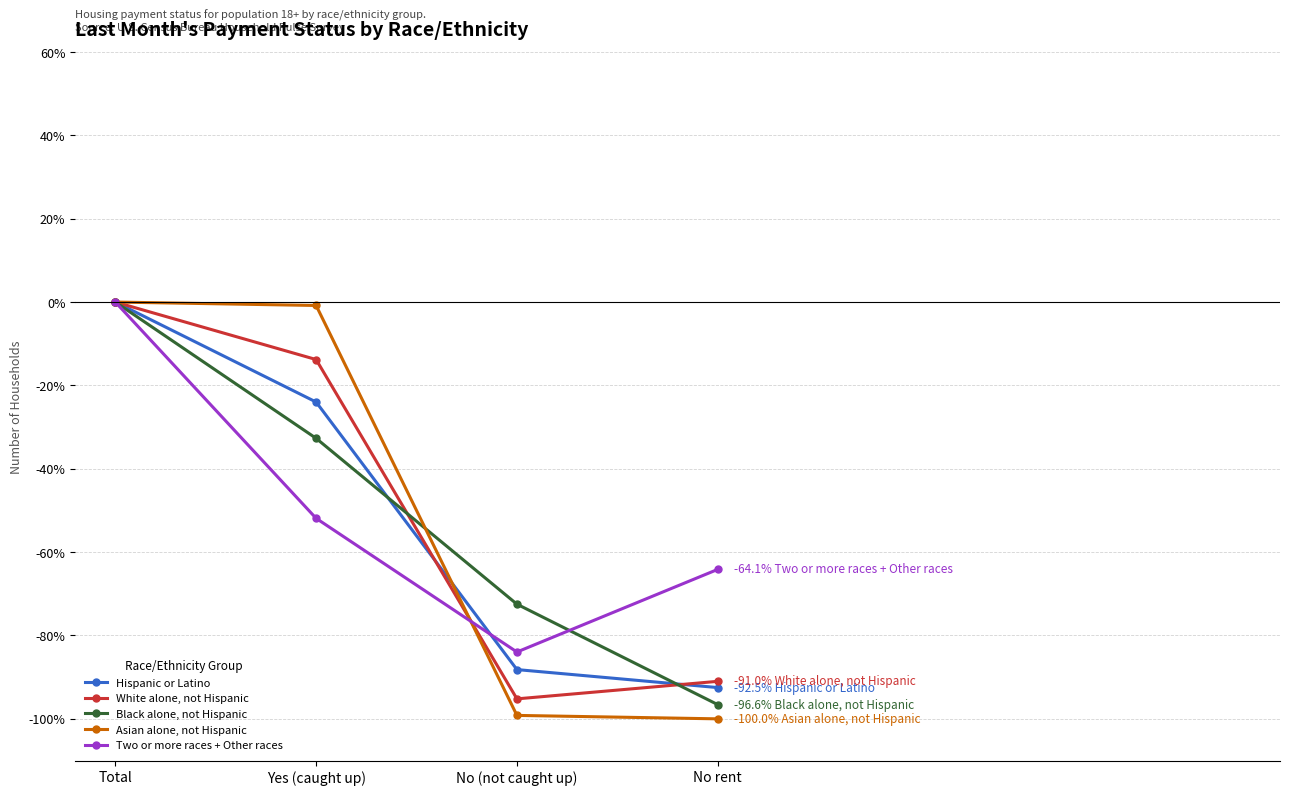

What is the difference between the second highest and second lowest values in the Hispanic or Latino series?

64.2